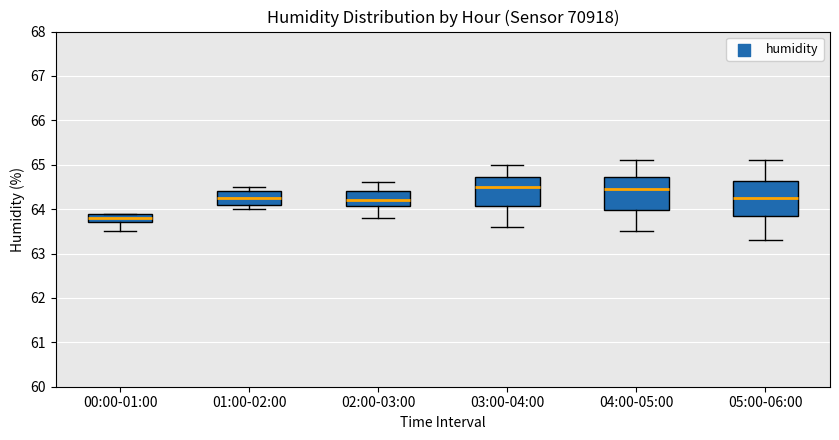

Reading left to right, read every box against the y-axis: the position of its median line, the range the box covers, and the ends of its whiskers. The values are not printed on the chart, so give them approximately, as read against the axis.

00:00-01:00: median 63.8, box 63.7 to 63.9, whiskers 63.5 to 63.9
01:00-02:00: median 64.3, box 64.1 to 64.4, whiskers 64.0 to 64.5
02:00-03:00: median 64.2, box 64.1 to 64.4, whiskers 63.8 to 64.6
03:00-04:00: median 64.5, box 64.1 to 64.7, whiskers 63.6 to 65.0
04:00-05:00: median 64.5, box 64.0 to 64.7, whiskers 63.5 to 65.1
05:00-06:00: median 64.3, box 63.9 to 64.6, whiskers 63.3 to 65.1